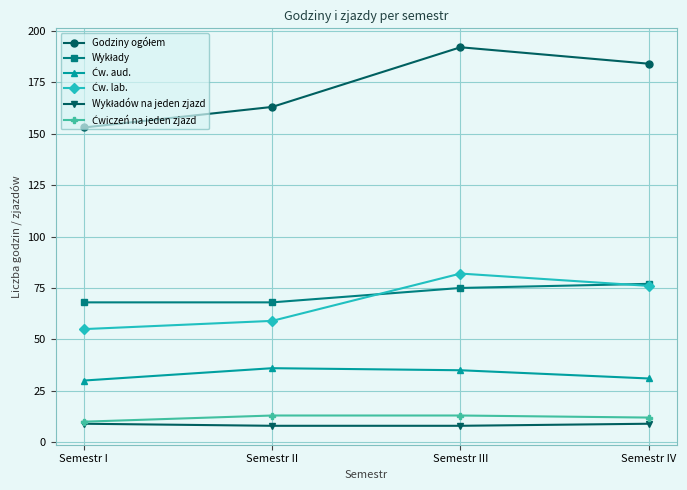

What is the difference between the highest and lowest values at Semestr I?

144